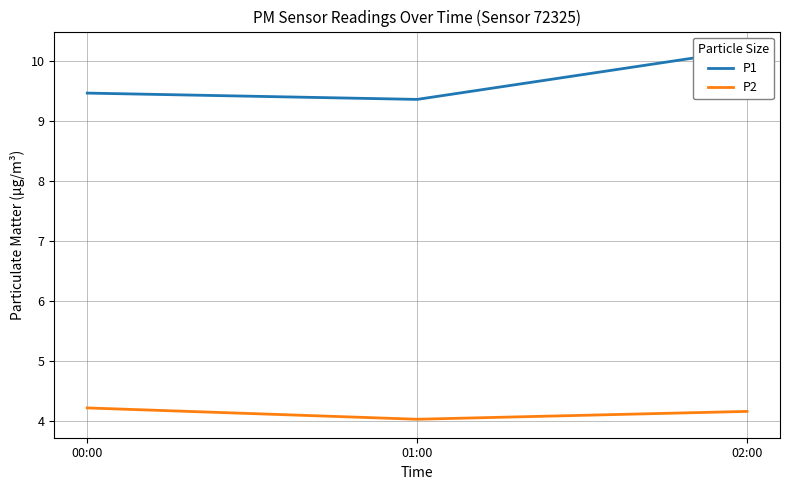

Rank the series by their average value, from highest to lowest.

P1, P2